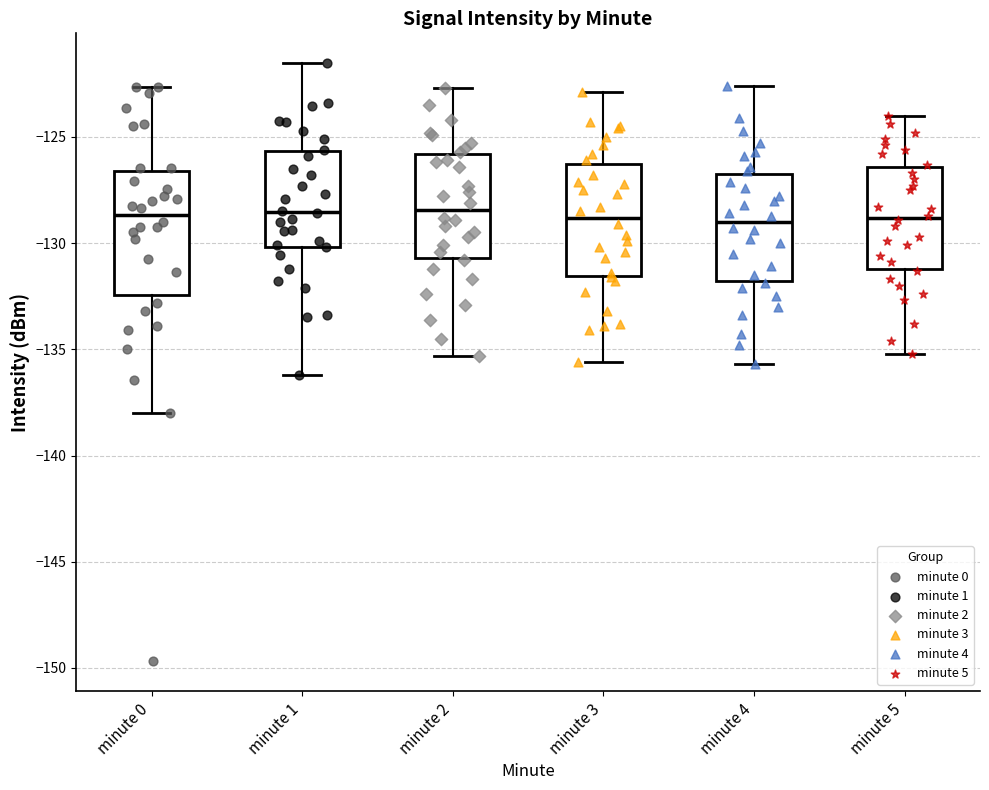

Where does the lower whisker of the box for minute 0 end on the y-axis? The values are not printed on the chart, so give them approximately, as read against the axis.

-138.0